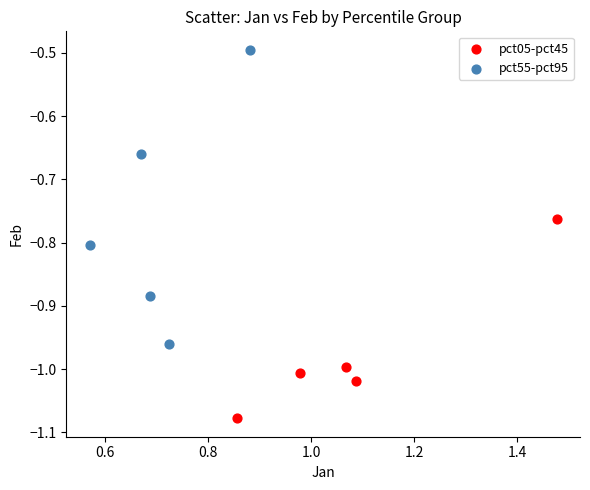

Which series reaches the minimum Y coordinate?

pct05-pct45